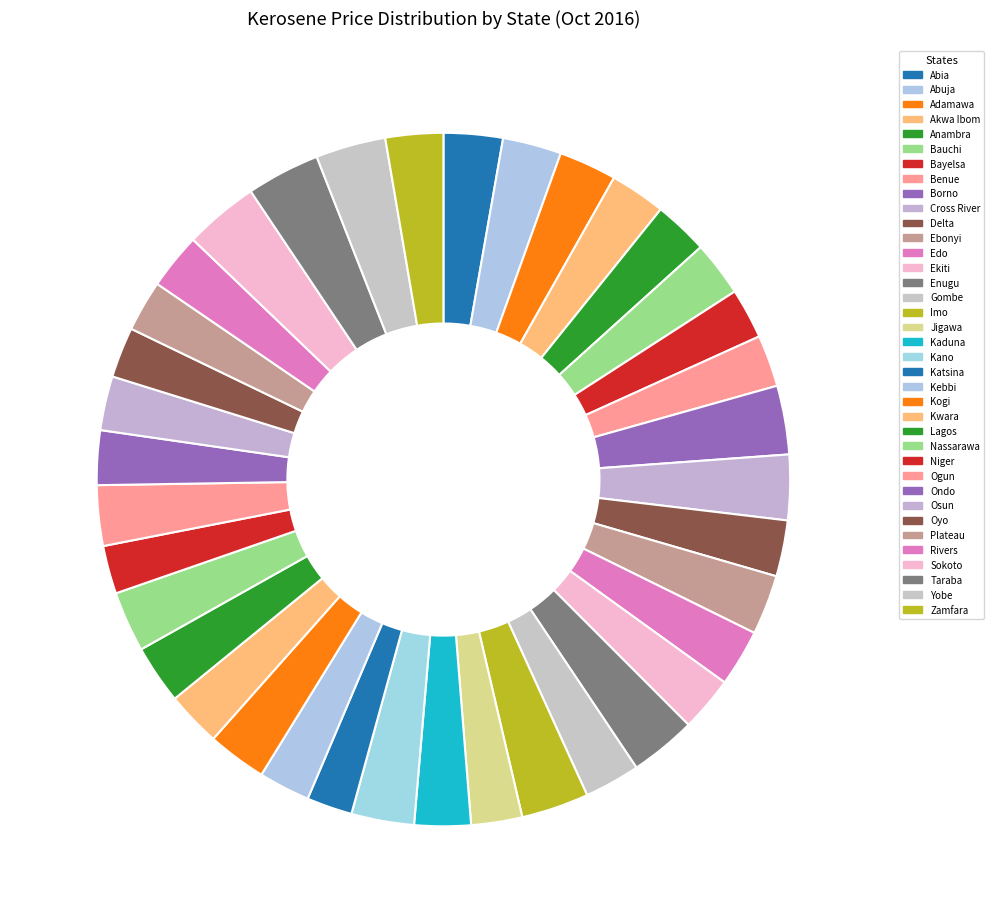

How many slices are in this pie chart?

37